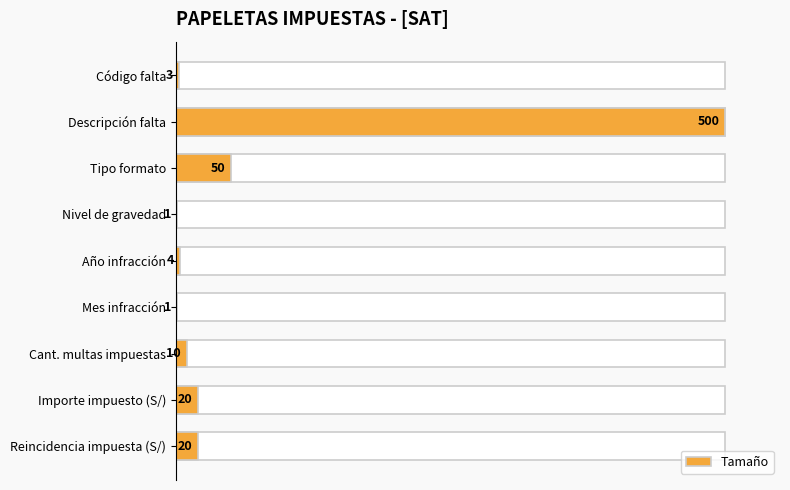

Is it true that the value at Importe impuesto (S/) is 6.9?

False